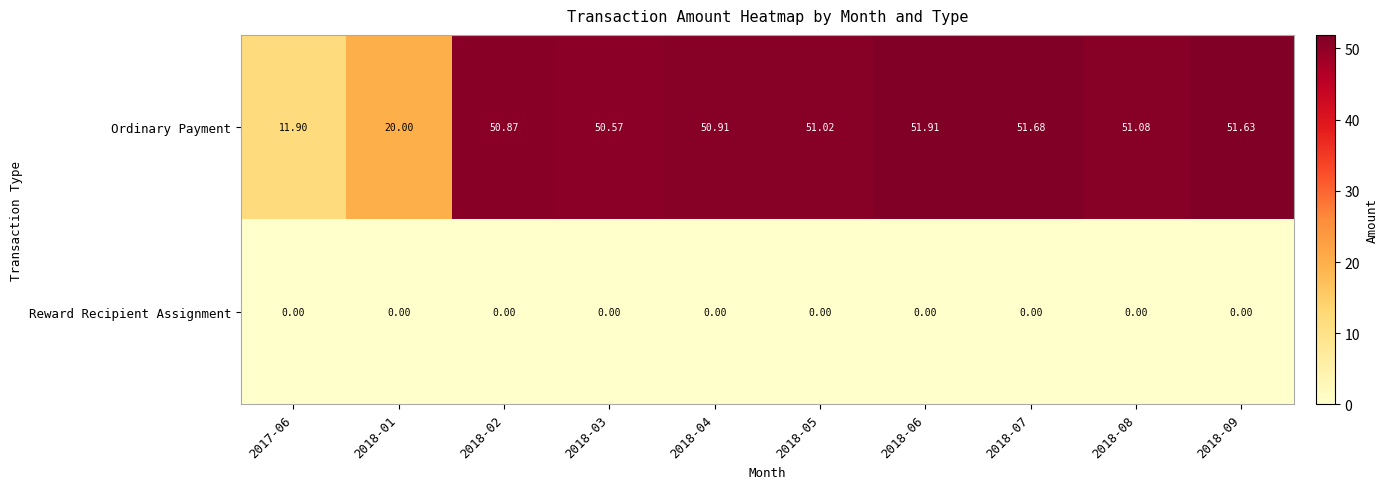

How many series are shown in this chart?

2